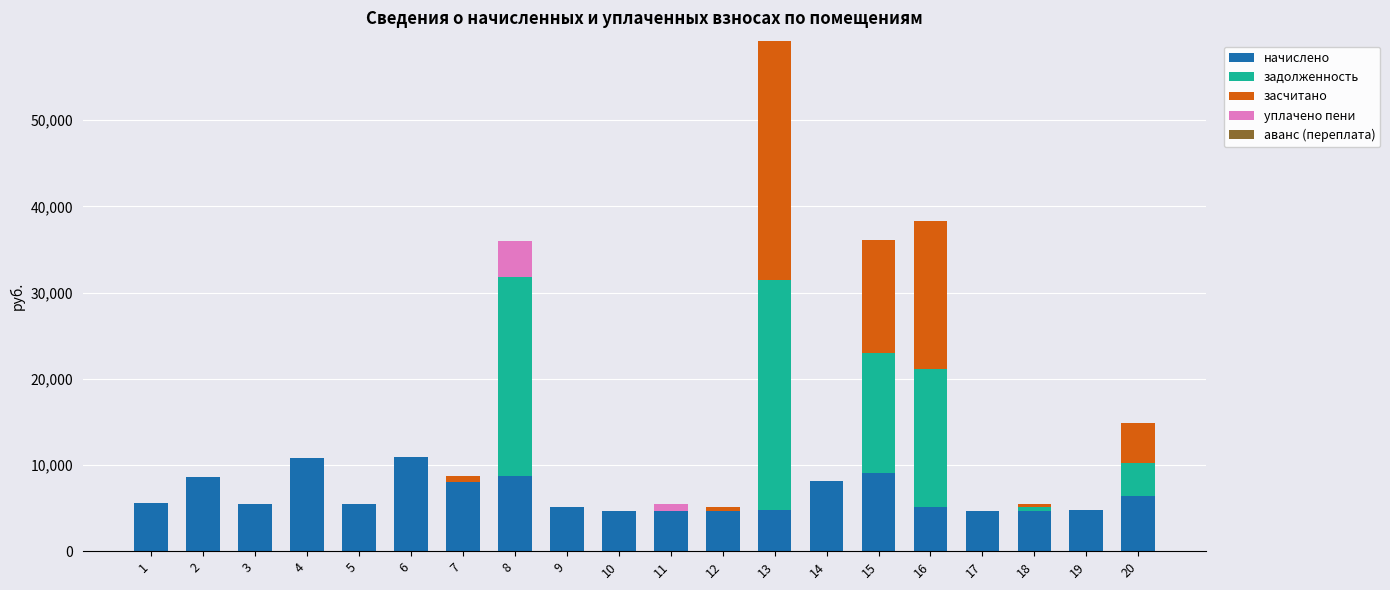

What is the highest value of the начислено series?

10896.5